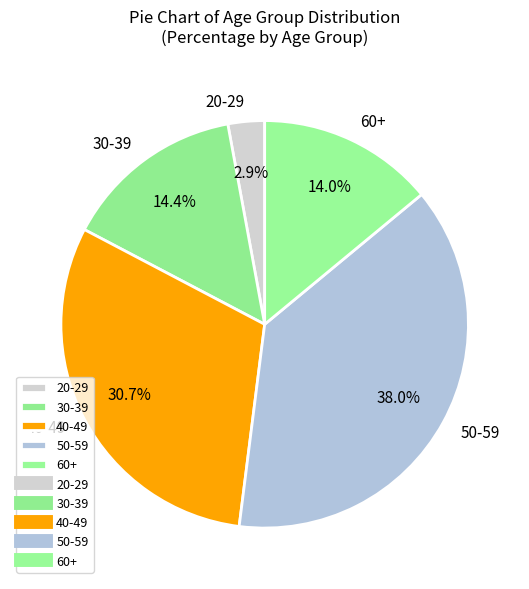

What portion of the pie excludes 40-49?

69.3%